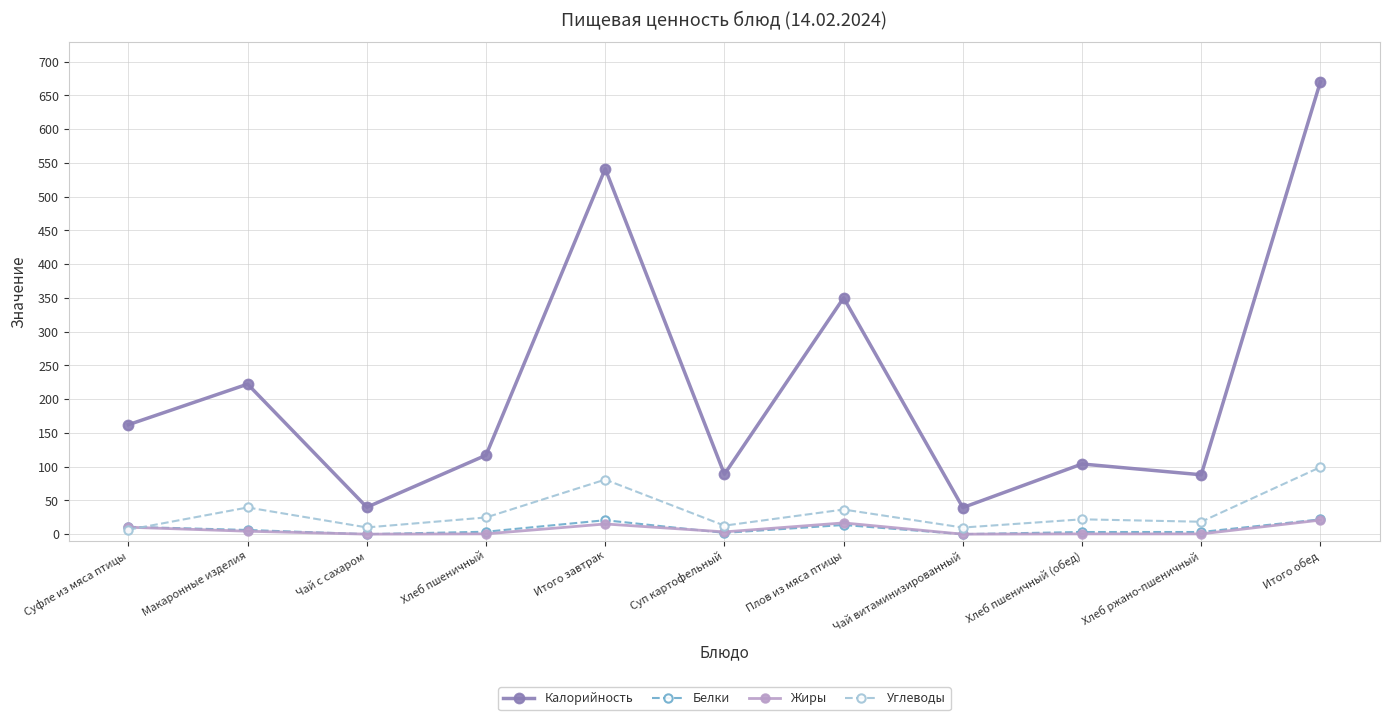

True or false: Жиры and Калорийность intersect in this chart.

False